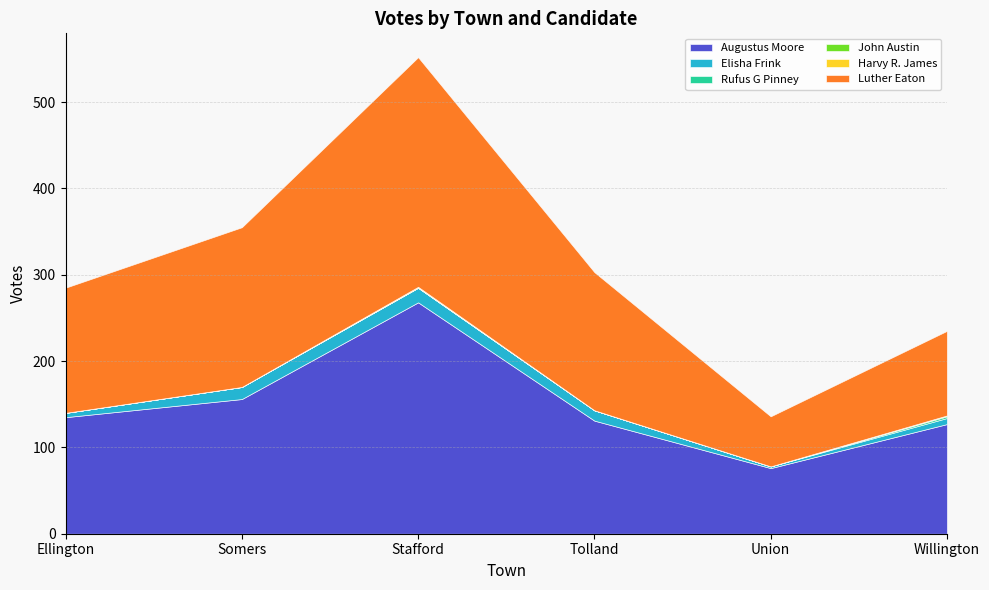

Reading left to right, what are all the values shown in this chart?

Augustus Moore: 135	156	268	131	76	127
Elisha Frink: 5	14	17	12	2	7
Rufus G Pinney: 0	0	0	0	0	2
John Austin: 0	0	0	0	0	1
Harvy R. James: 0	0	1	0	0	0
Luther Eaton: 145	185	266	160	58	98